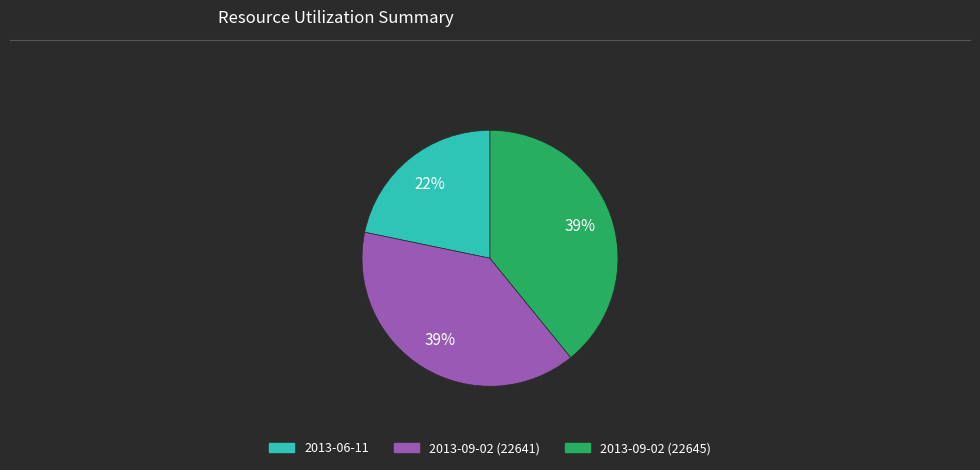

To the nearest percent, what portion does 2013-09-02 (22641) represent?

39%